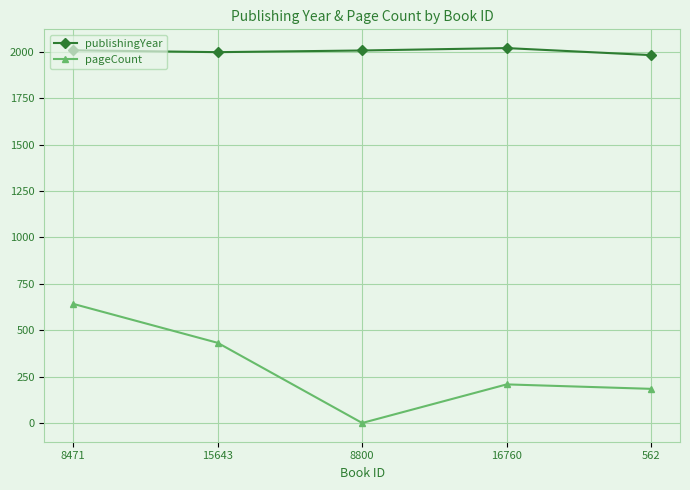

What is the lowest value of the publishingYear series?

1983